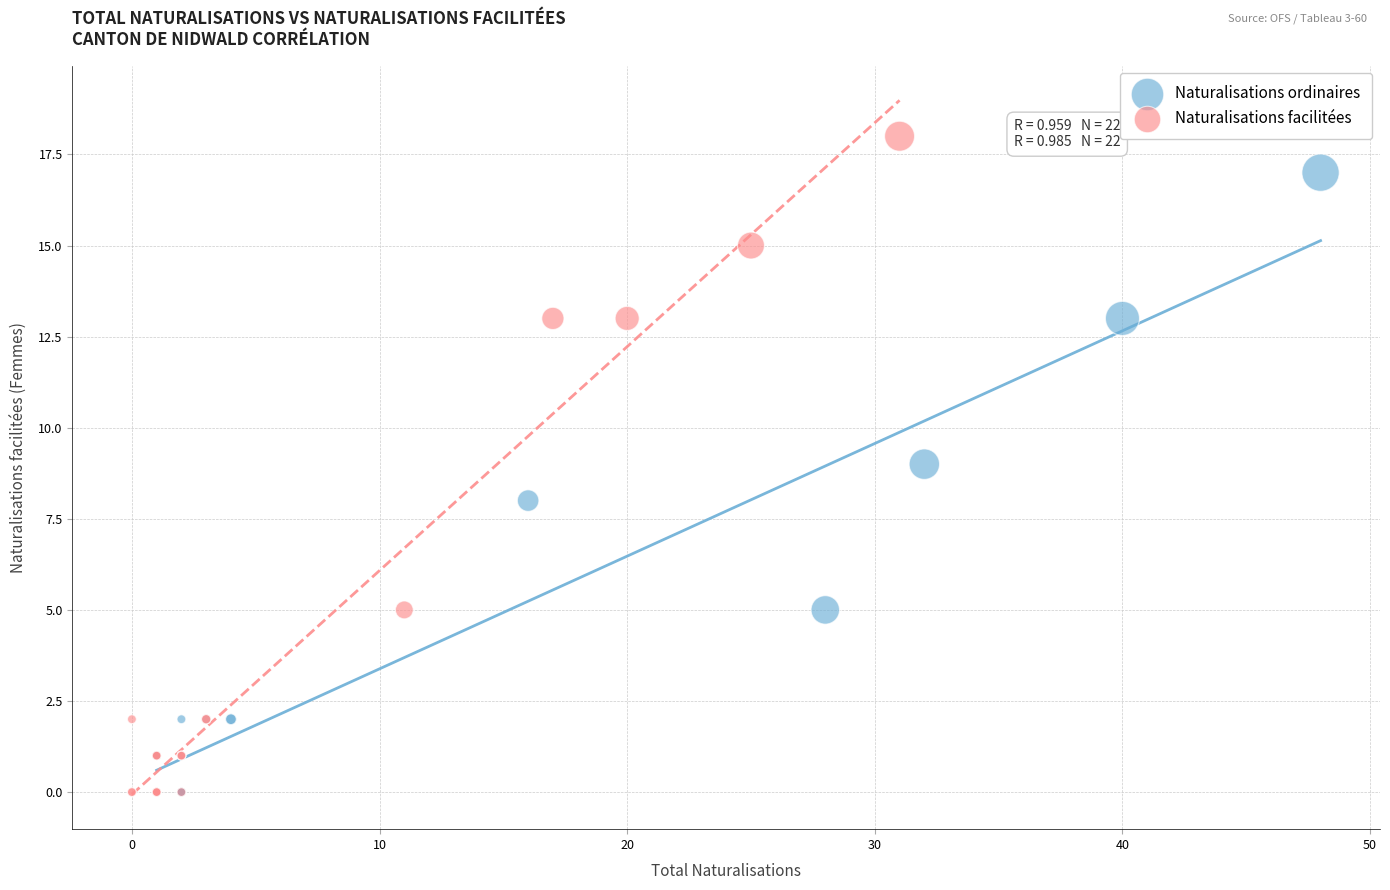

Which series contains the highest Y value?

Naturalisations facilitées